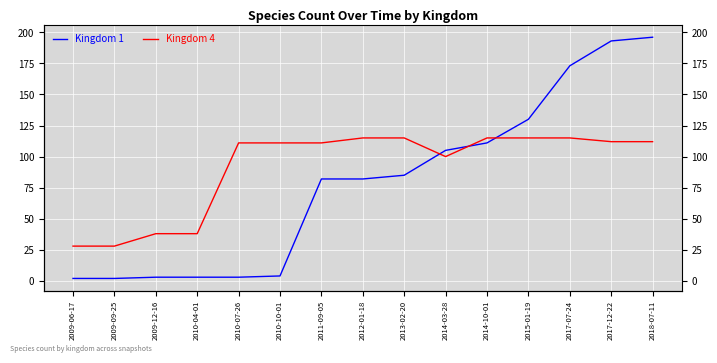

Reading left to right, list all the values displayed in this chart.

Kingdom 1: 2009-06-17=2	2009-09-25=2	2009-12-16=3	2010-04-01=3	2010-07-26=3	2010-10-01=4	2011-09-05=82	2012-01-18=82	2013-02-20=85	2014-03-28=105	2014-10-01=111	2015-01-19=130	2017-07-24=173	2017-12-22=193	2018-07-11=196
Kingdom 4: 2009-06-17=28	2009-09-25=28	2009-12-16=38	2010-04-01=38	2010-07-26=111	2010-10-01=111	2011-09-05=111	2012-01-18=115	2013-02-20=115	2014-03-28=100	2014-10-01=115	2015-01-19=115	2017-07-24=115	2017-12-22=112	2018-07-11=112